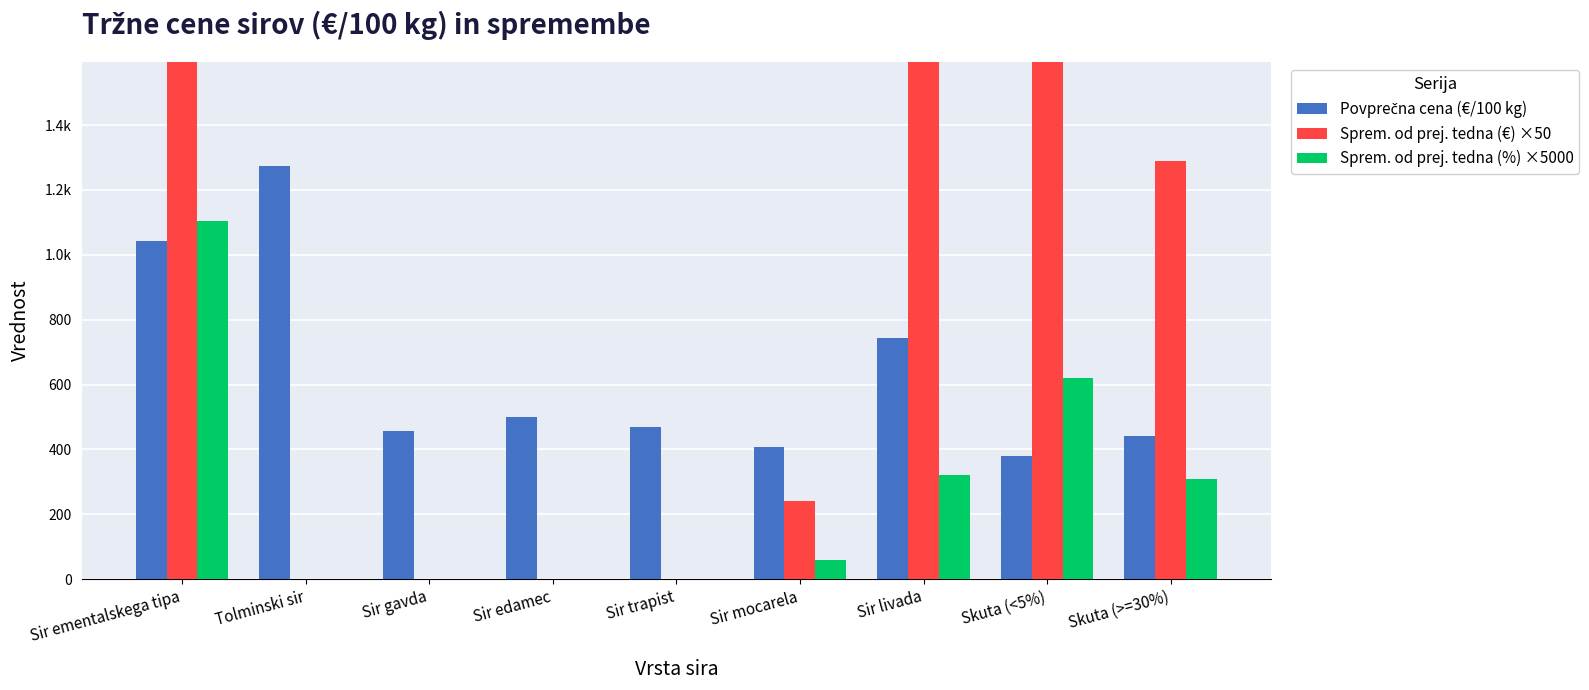

The Sprem. od prej. tedna (%) ×5000 series shows 310.0 at Skuta (>=30%). True or false?

True